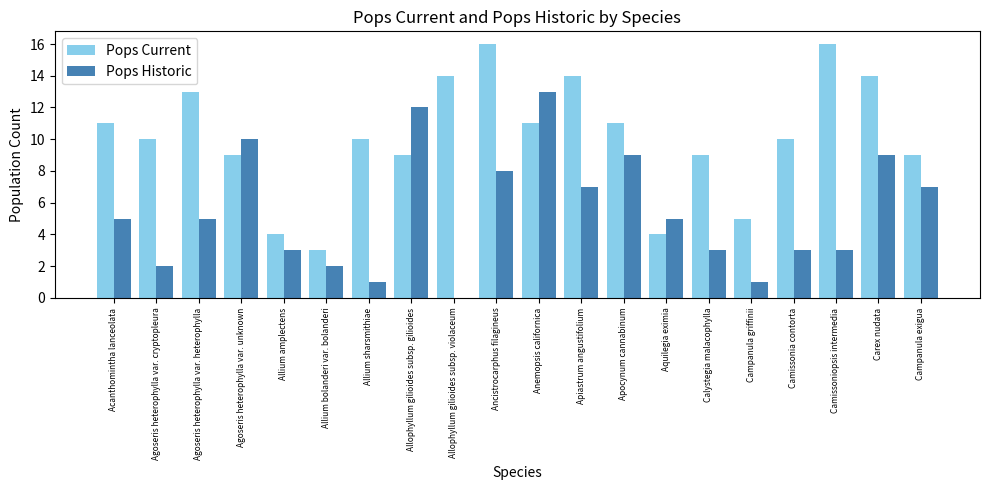

Which series has the largest total across all categories?

Pops Current